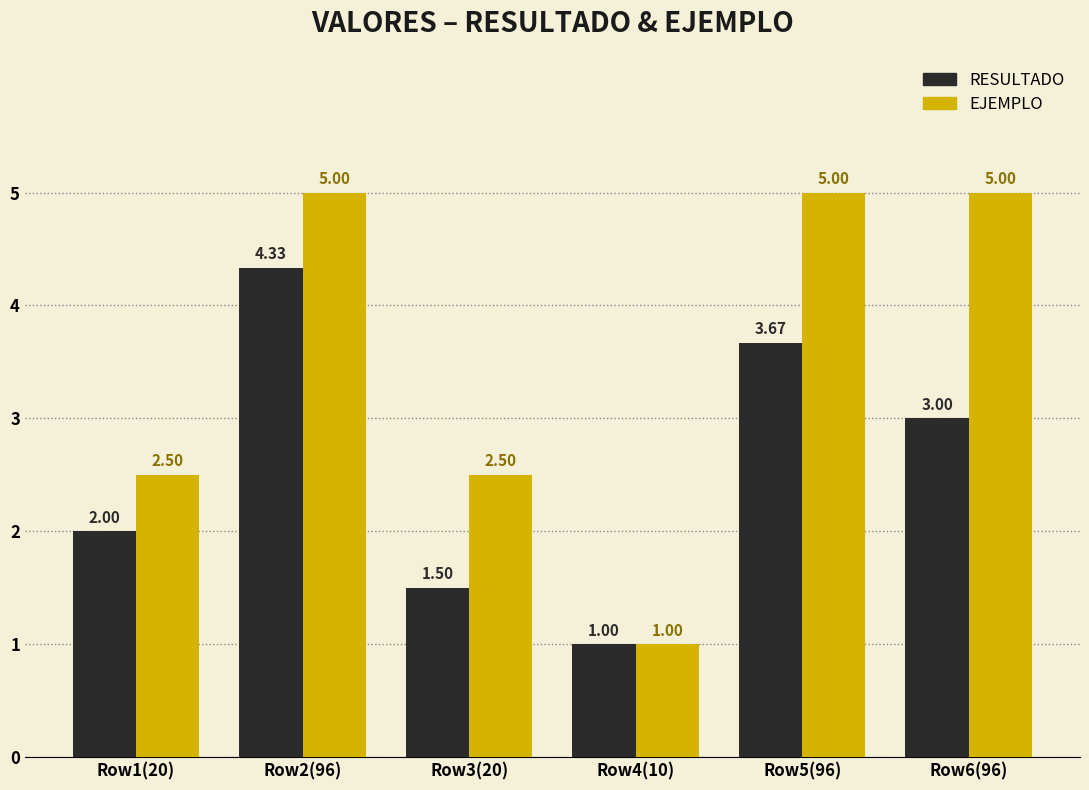

What are all the series names shown in the legend?

RESULTADO, EJEMPLO